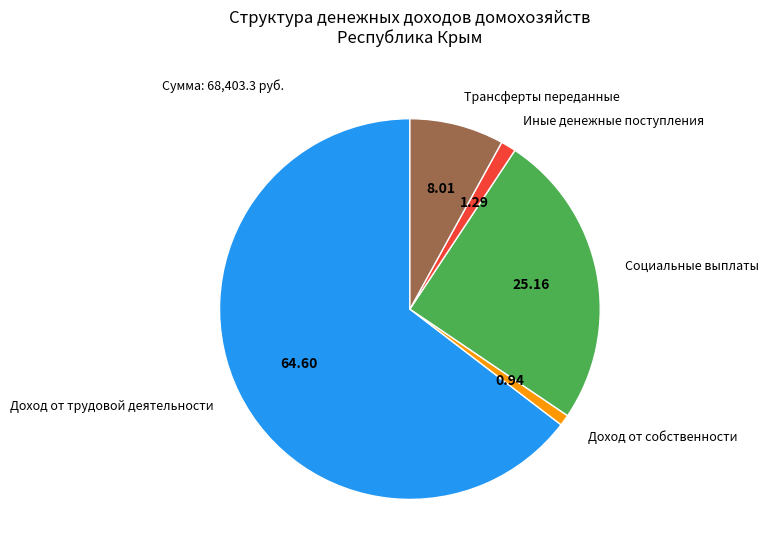

What is the largest slice in the pie chart?

Доход от трудовой деятельности